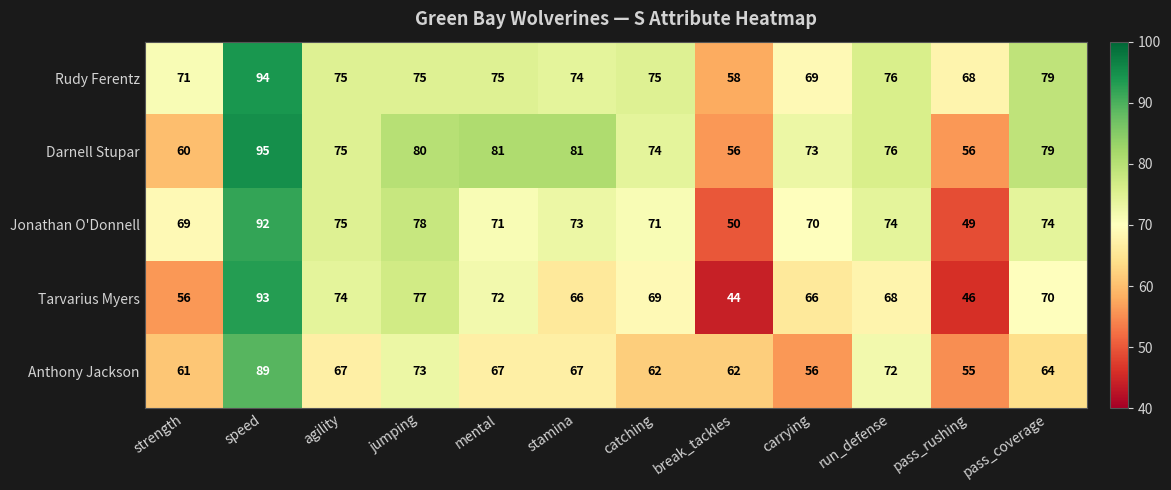

At which category does the chart reach its peak across all series?

speed